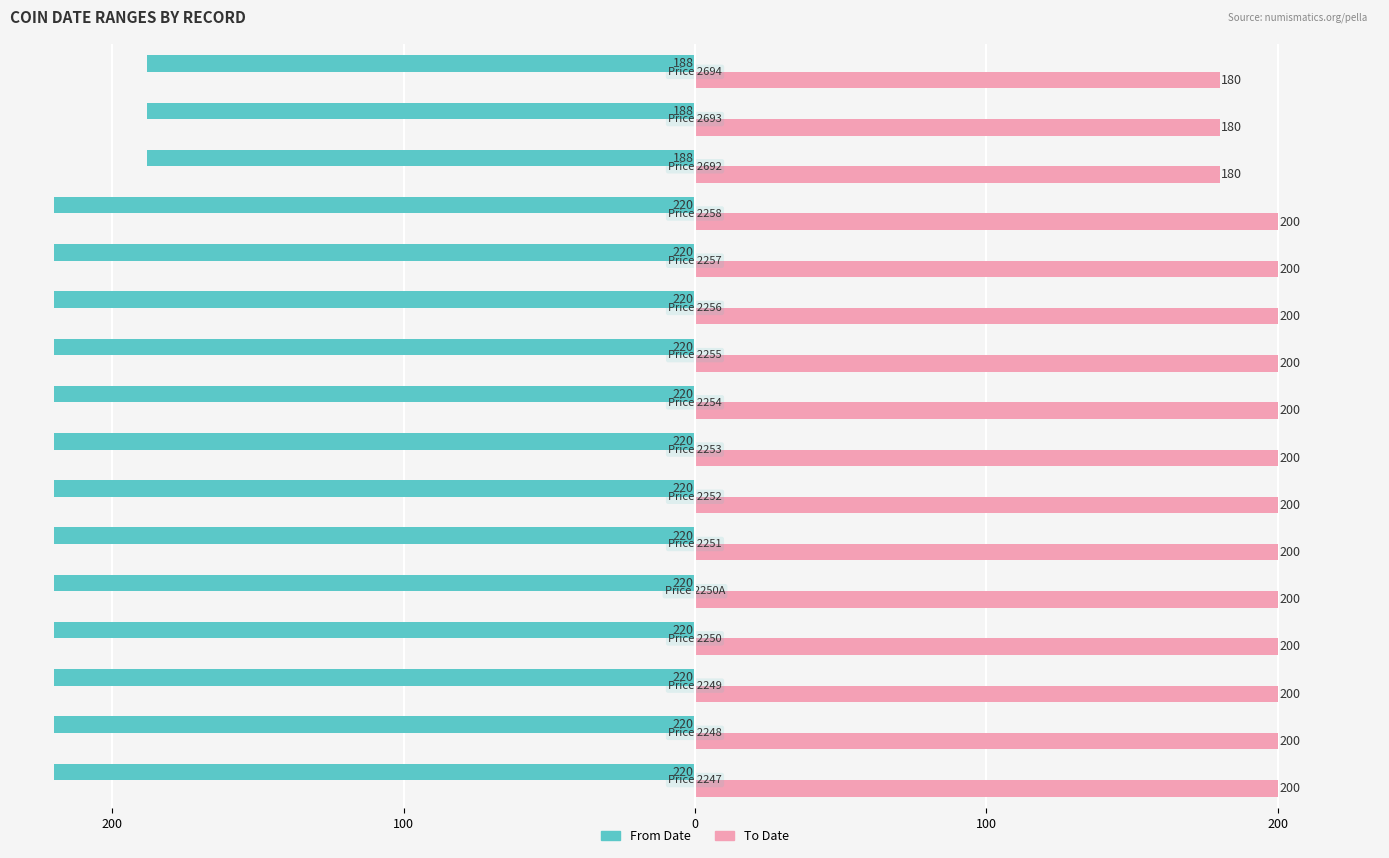

What is the difference between the second highest and minimum values in the To Date series?

20